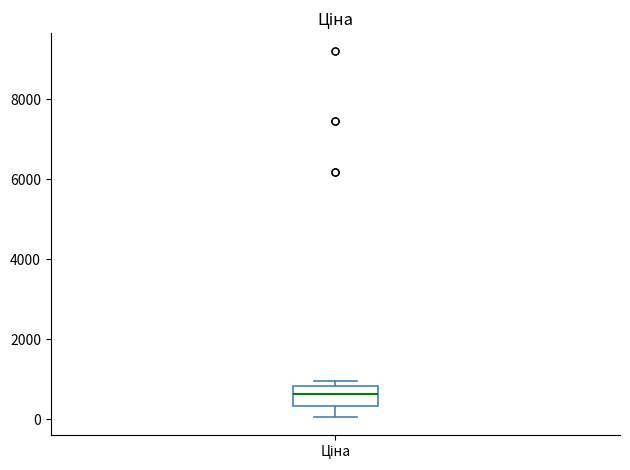

Transcribe this box plot: give where the median line is, the range the box spans, and where the two whiskers end, as read against the y-axis. The values are not printed on the chart, so give them approximately, as read against the axis.

median 600, box 400 to 800, whiskers 0 to 1000